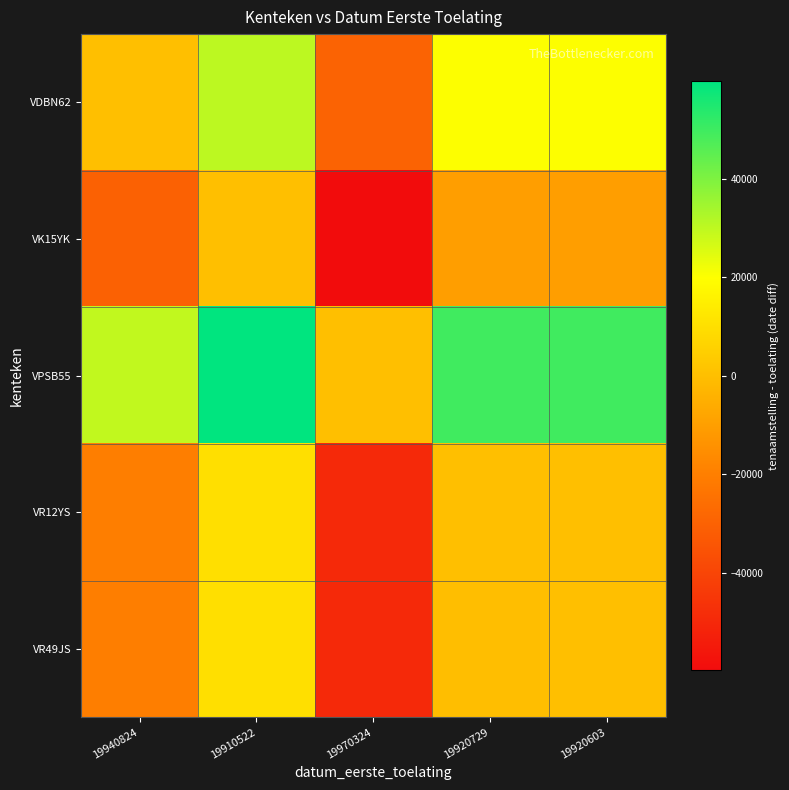

Reading left to right, list all the values displayed in this chart.

VDBN62: 19940824=0	19910522=30302	19970324=-29500	19920729=20095	19920603=20221
VK15YK: 19940824=-30302	19910522=0	19970324=-59802	19920729=-10207	19920603=-10081
VPSB55: 19940824=29500	19910522=59802	19970324=0	19920729=49595	19920603=49721
VR12YS: 19940824=-20095	19910522=10207	19970324=-49595	19920729=0	19920603=126
VR49JS: 19940824=-20221	19910522=10081	19970324=-49721	19920729=-126	19920603=0